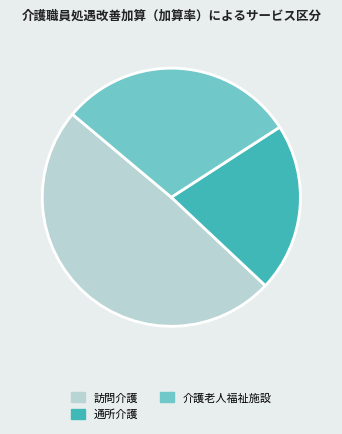

The 介護老人福祉施設 slice represents 30% of the pie. True or false?

True